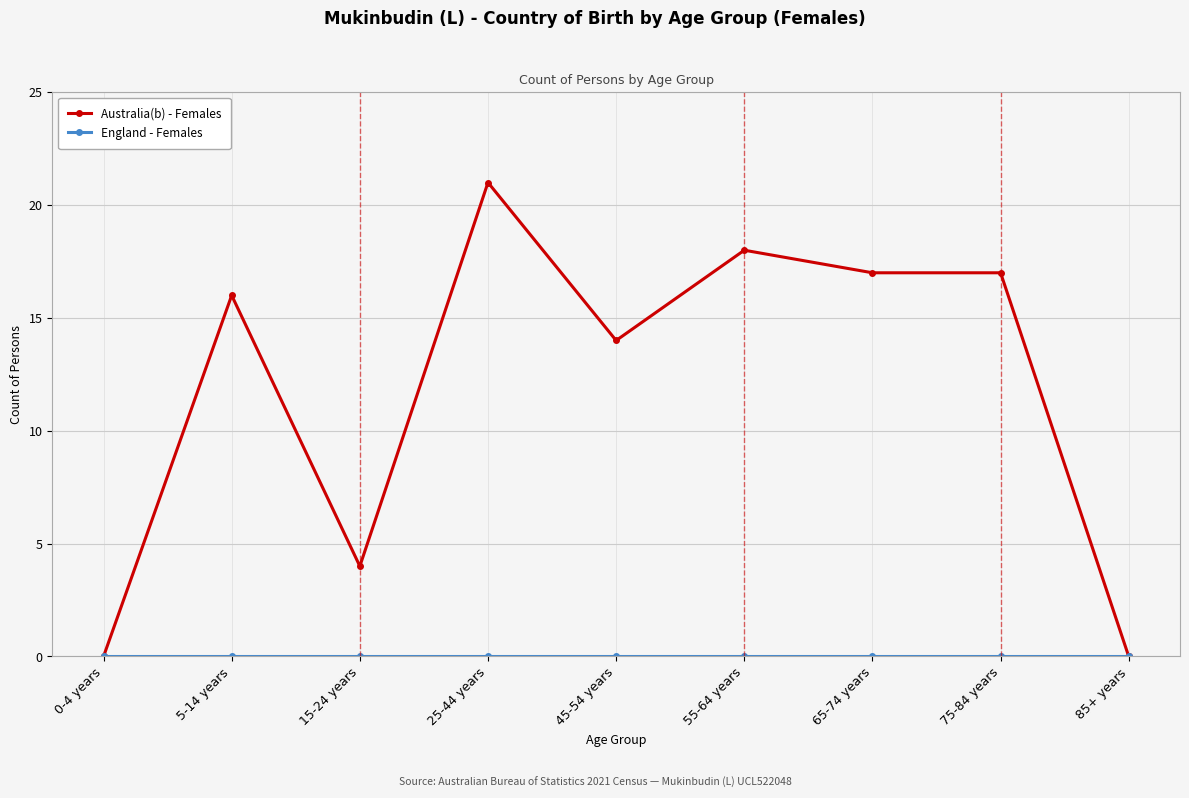

What is the spread (max minus min) of values at 15-24 years?

4